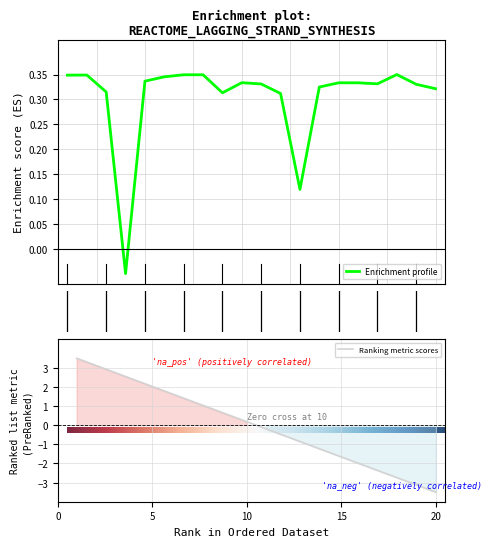

Which category has the lowest value across all series?

4